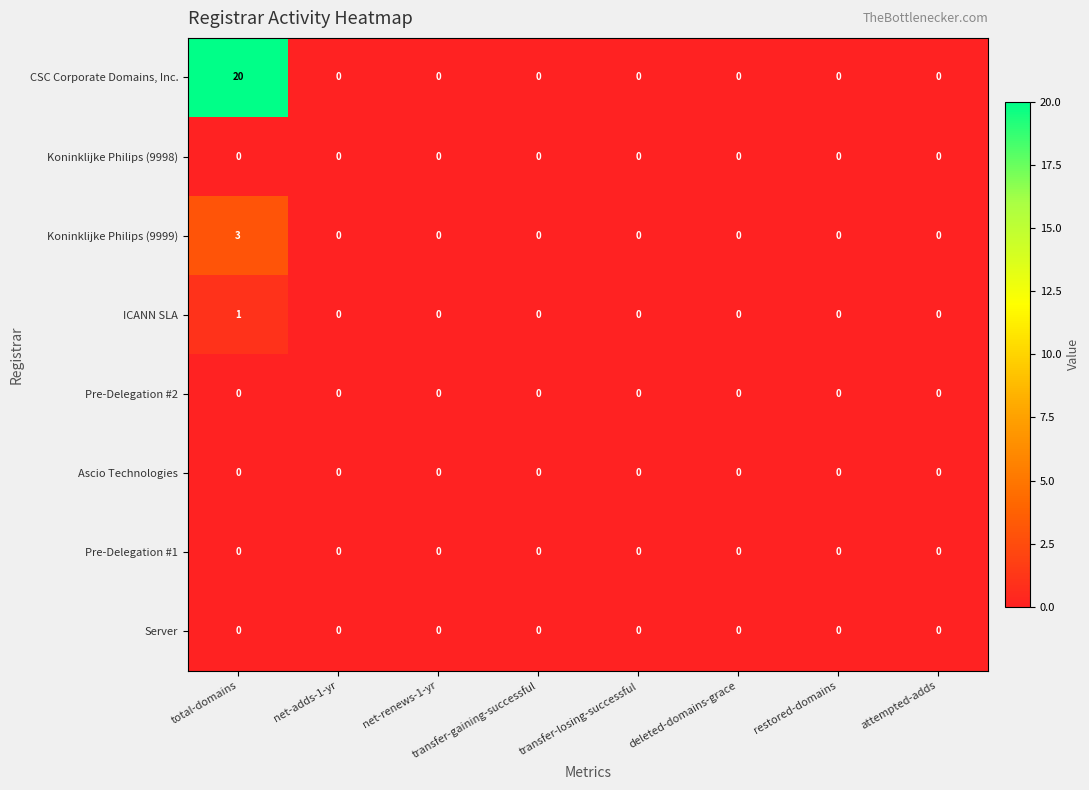

Count the Koninklijke Philips (9999) values in the range 0 to 1.

7